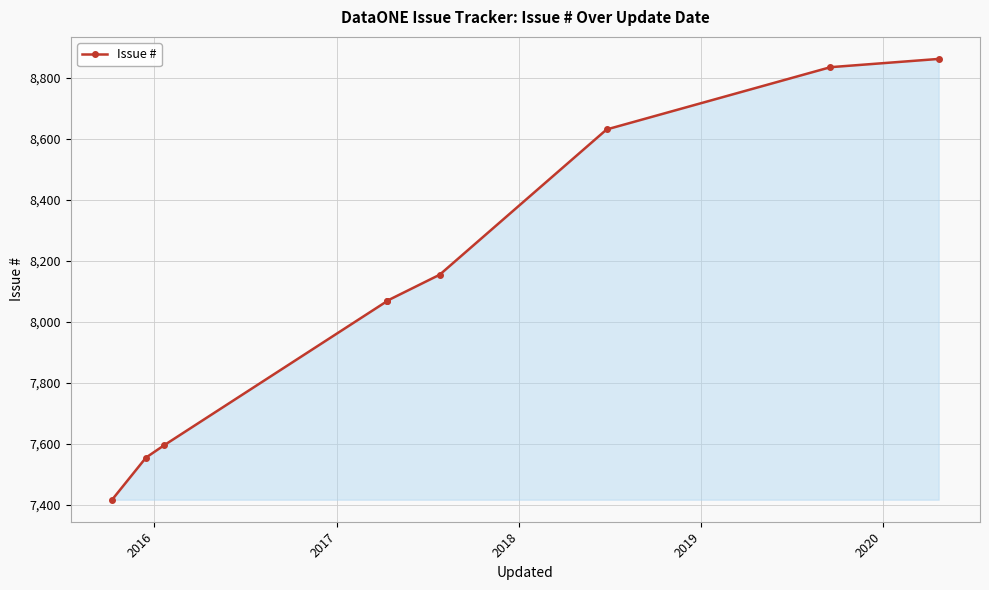

Between 2016 and 2020, which is larger?

2020